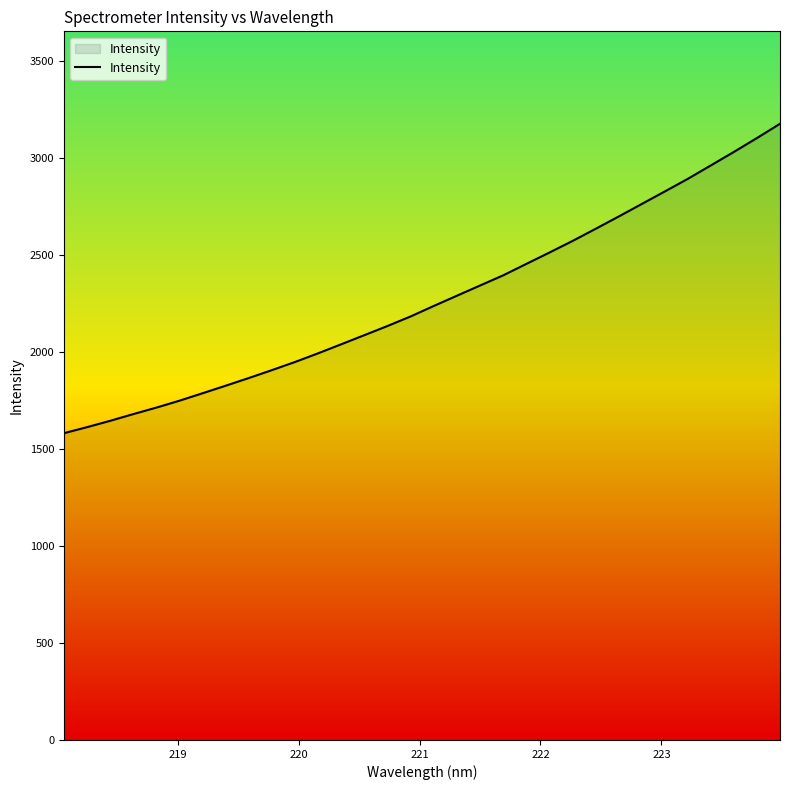

What is the smallest value displayed?

1582.0